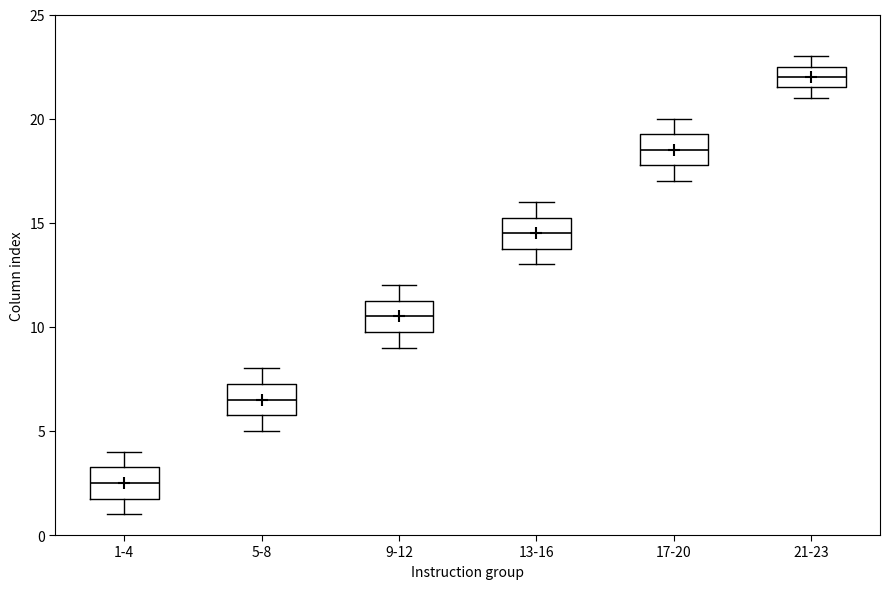

Which box has the highest median line?

21-23